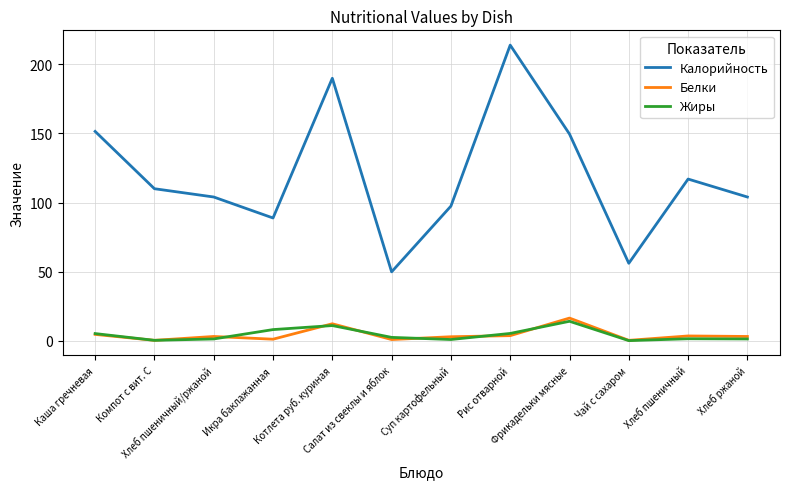

What is the maximum value shown in the chart?

214.0